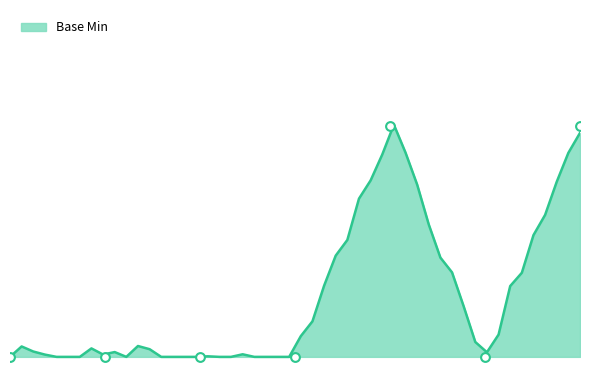

Between Extension.url and Unique id, which is larger?

Extension.url